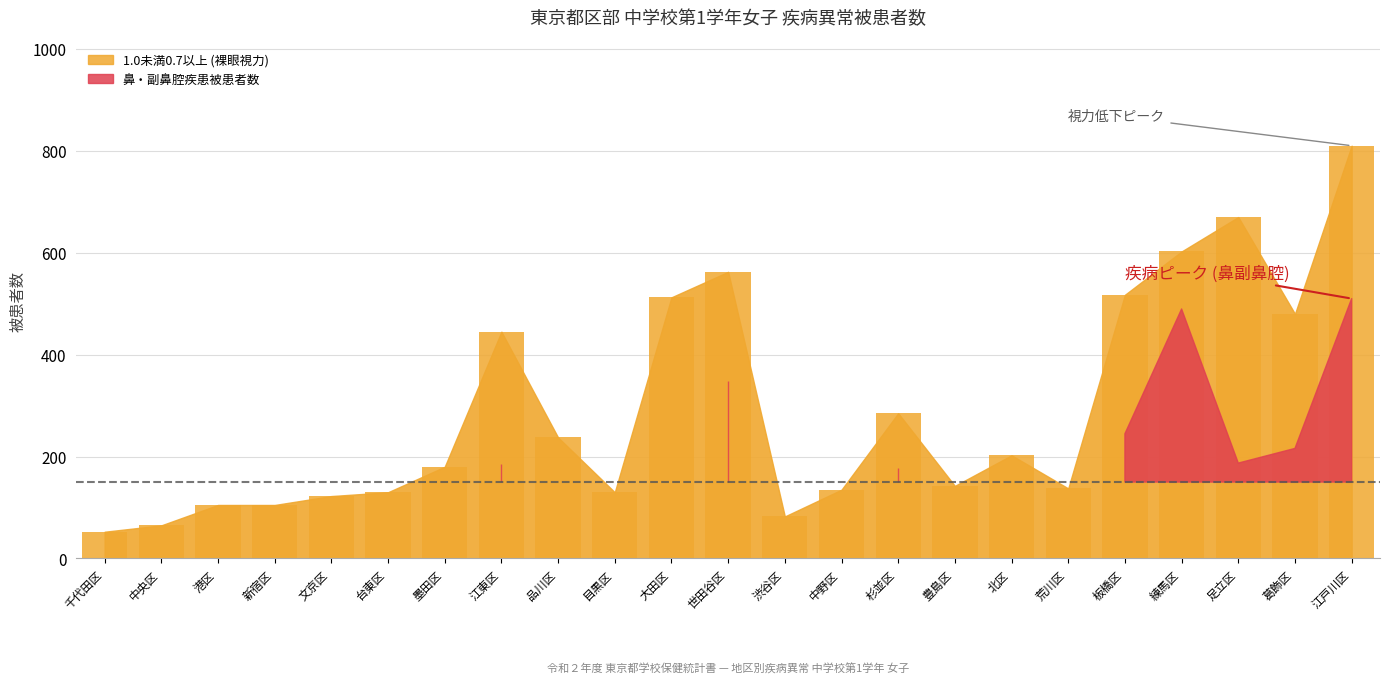

How many series are shown in this chart?

1